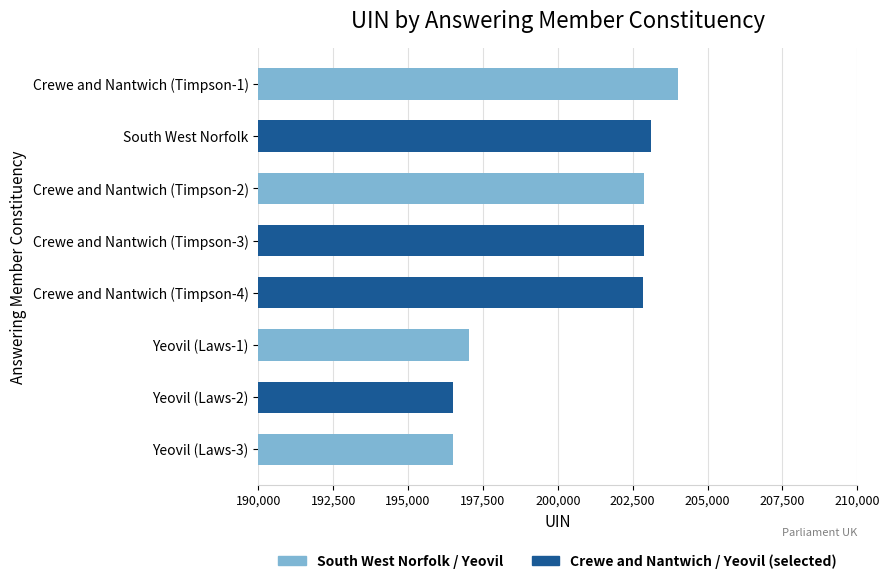

What is the label of the 5th bar from the top?

Crewe and Nantwich (Timpson-4)